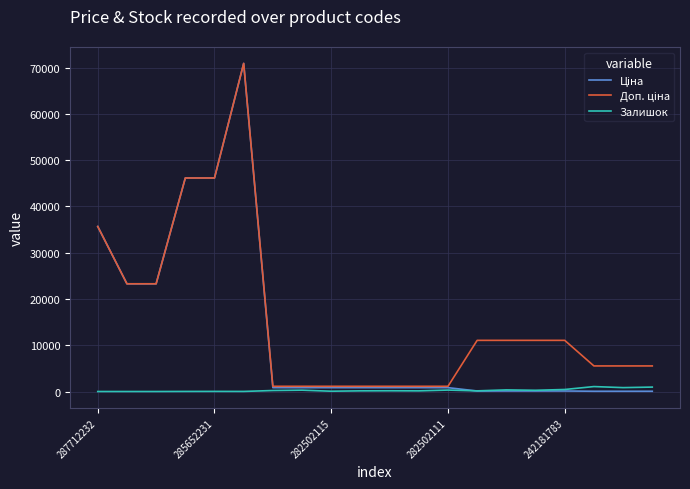

How many distinct data groups are displayed?

3